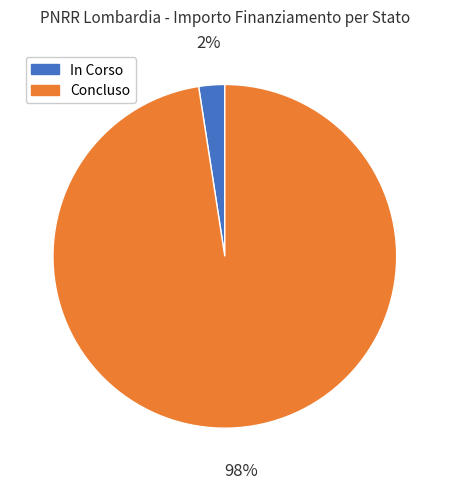

True or false: Concluso accounts for 1% of the total.

False